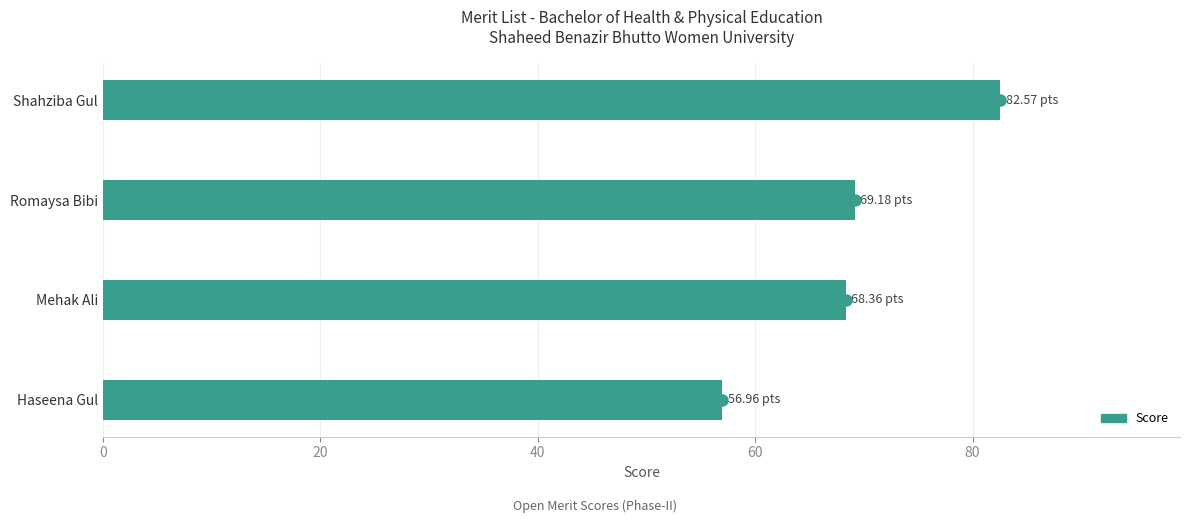

Which category has the highest value across all series?

Shahziba Gul